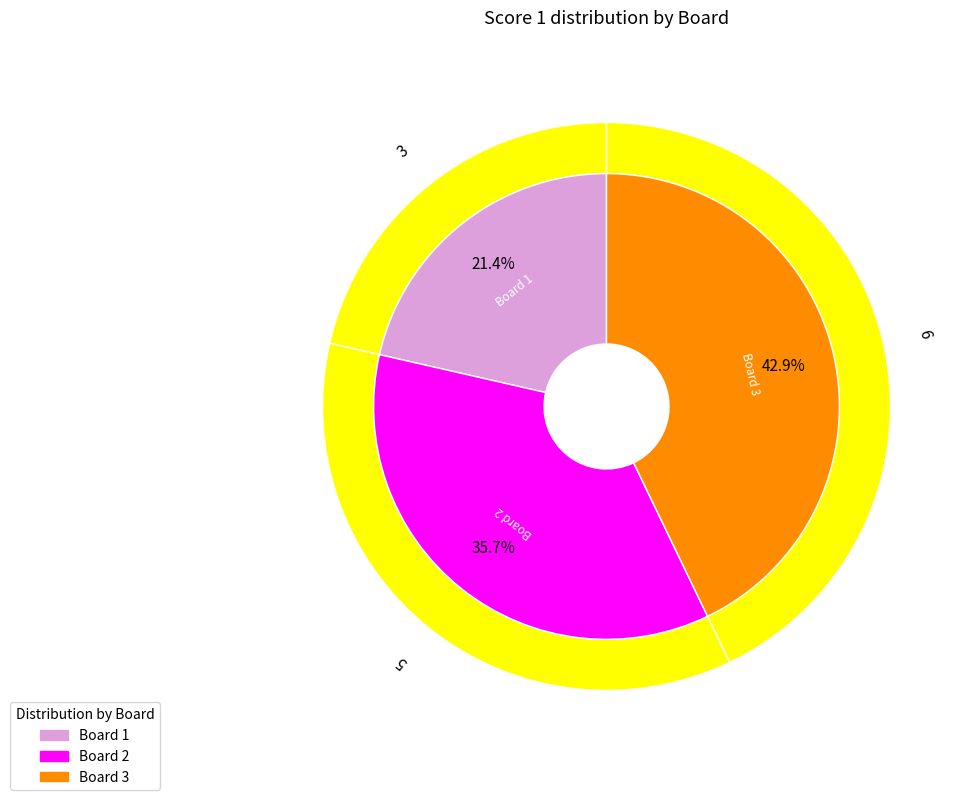

Is 3 the majority of the pie?

No